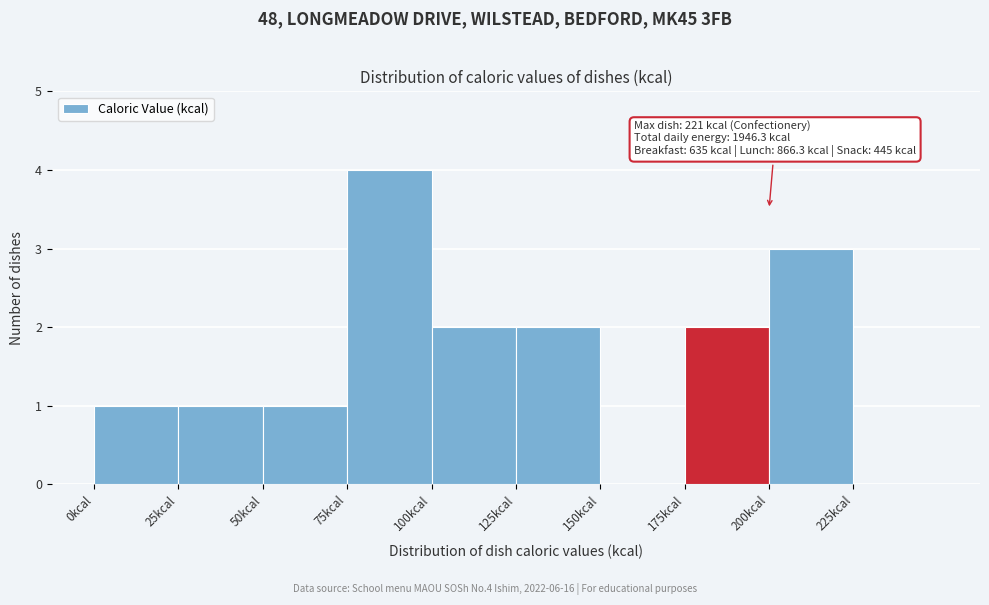

Which range on the x-axis has the tallest bar?

75 to 100